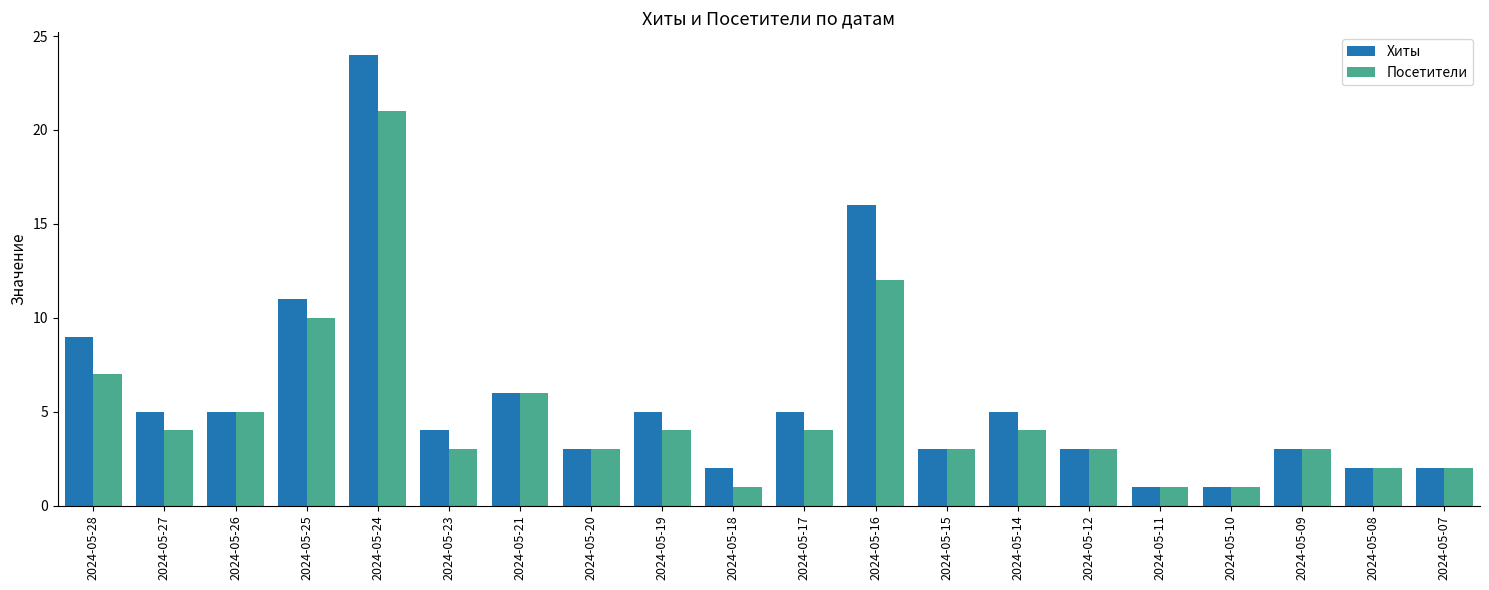

What is the value of the Посетители bar at the 20th from the left?

2